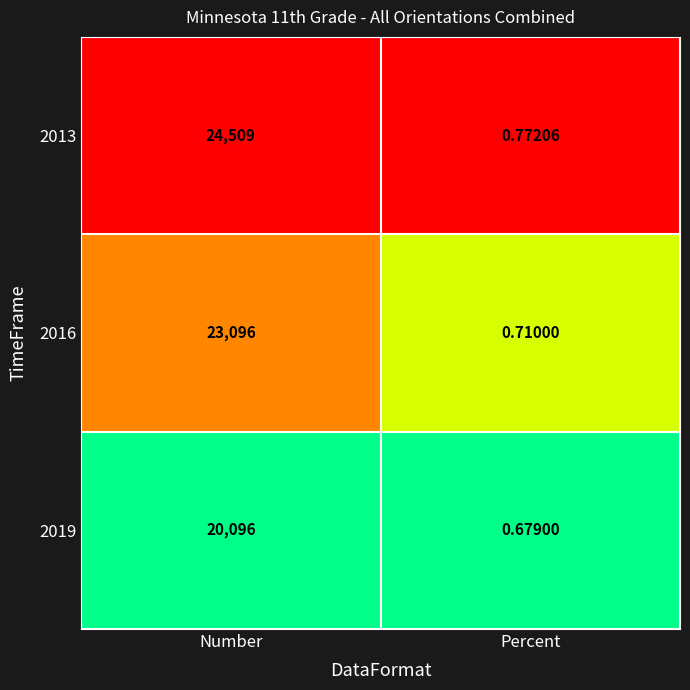

At which category does the chart reach its peak across all series?

Number